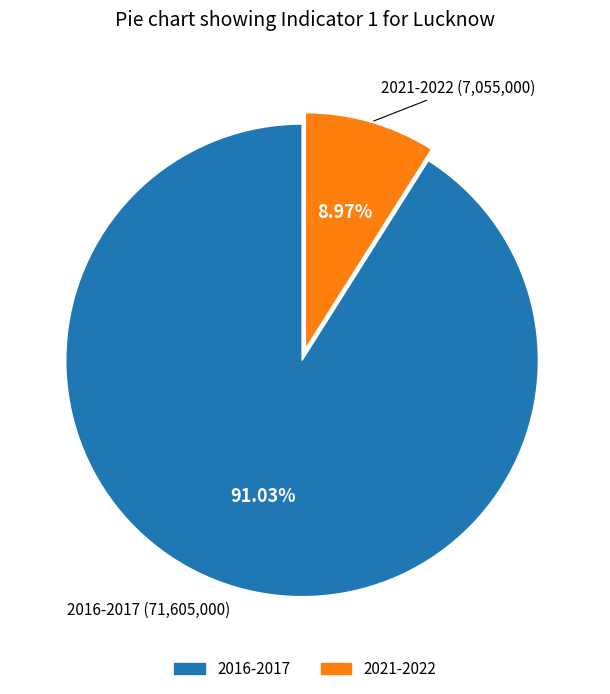

Which has a higher value, 2016-2017 or 2021-2022?

2016-2017